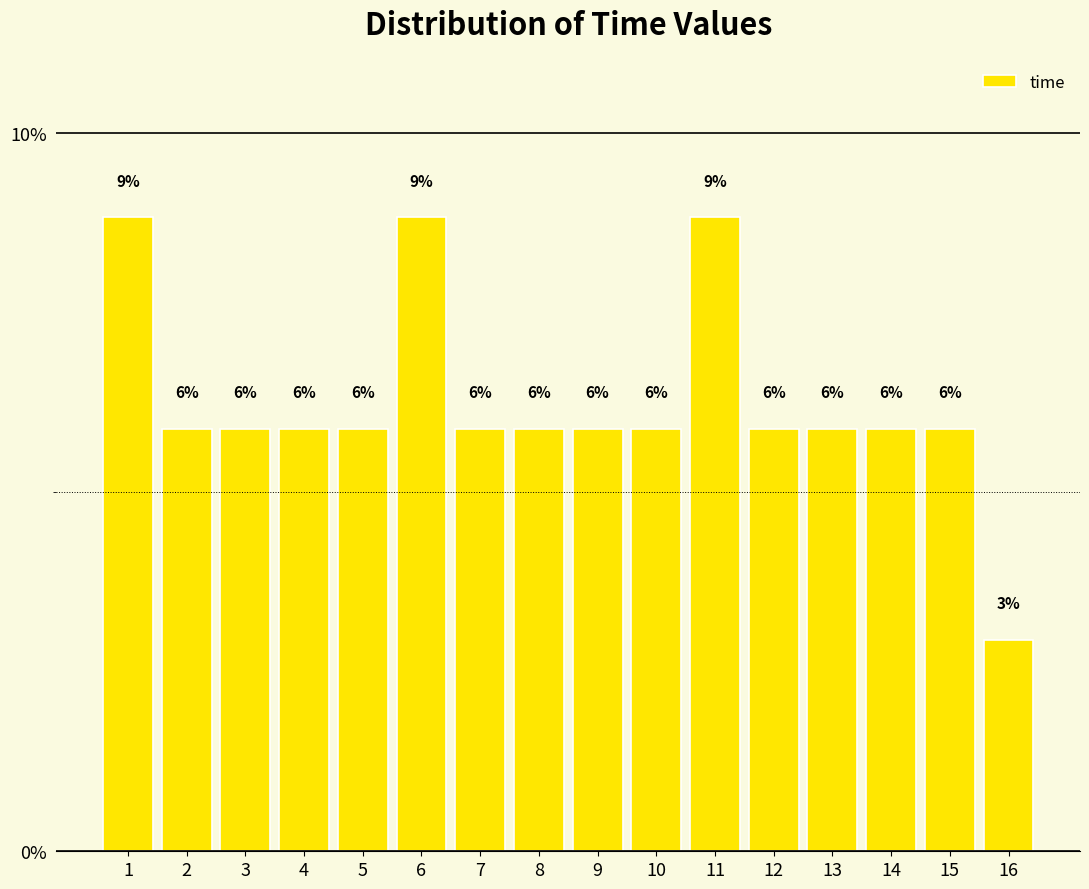

Does the chart contain any negative values?

No